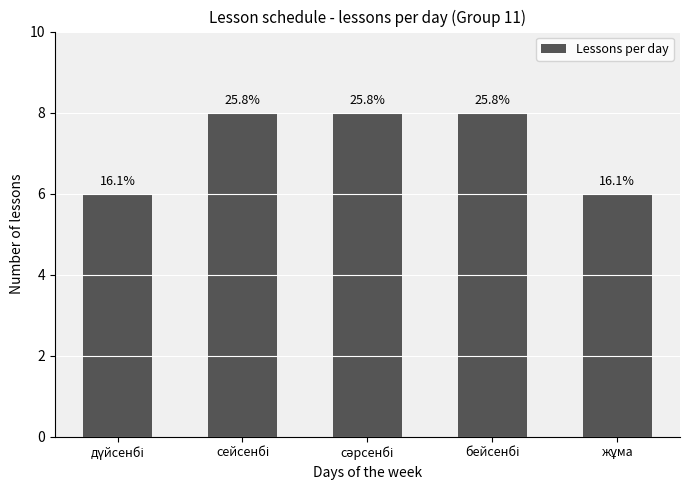

How many values are between 6 and 8?

5